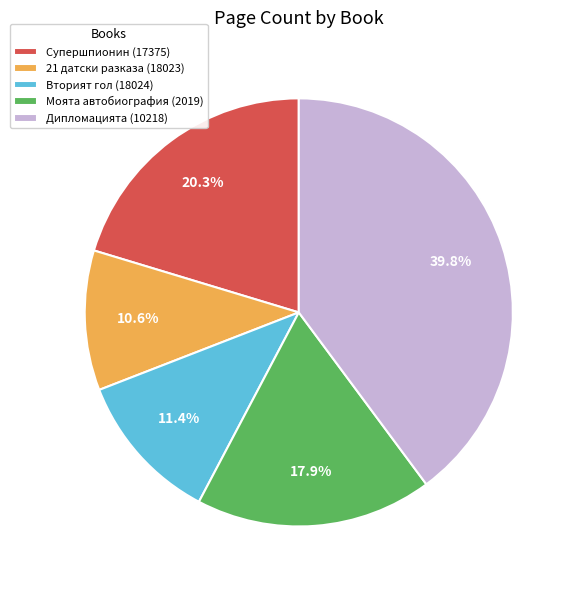

Approximately how many times larger is the value at Вторият гол (18024) compared to Дипломацията (10218)?

0.3